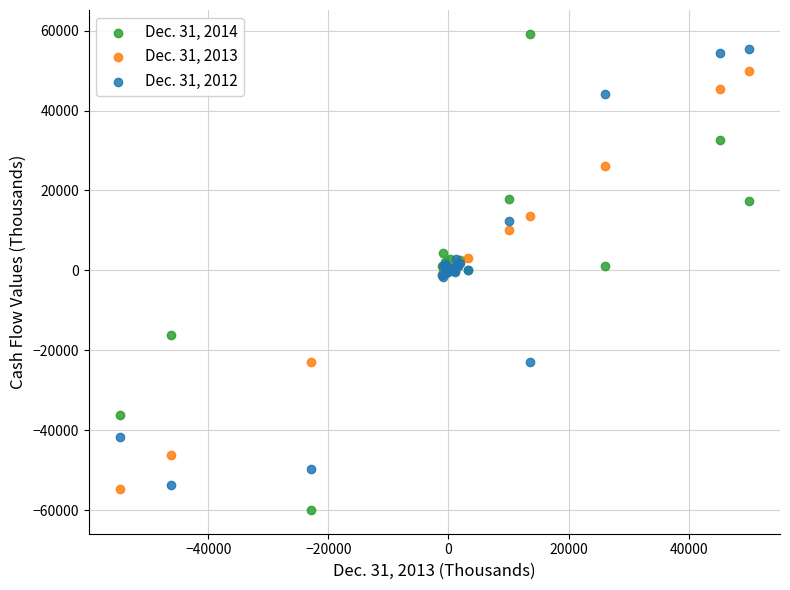

Which series reaches the maximum Y coordinate?

Dec. 31, 2014